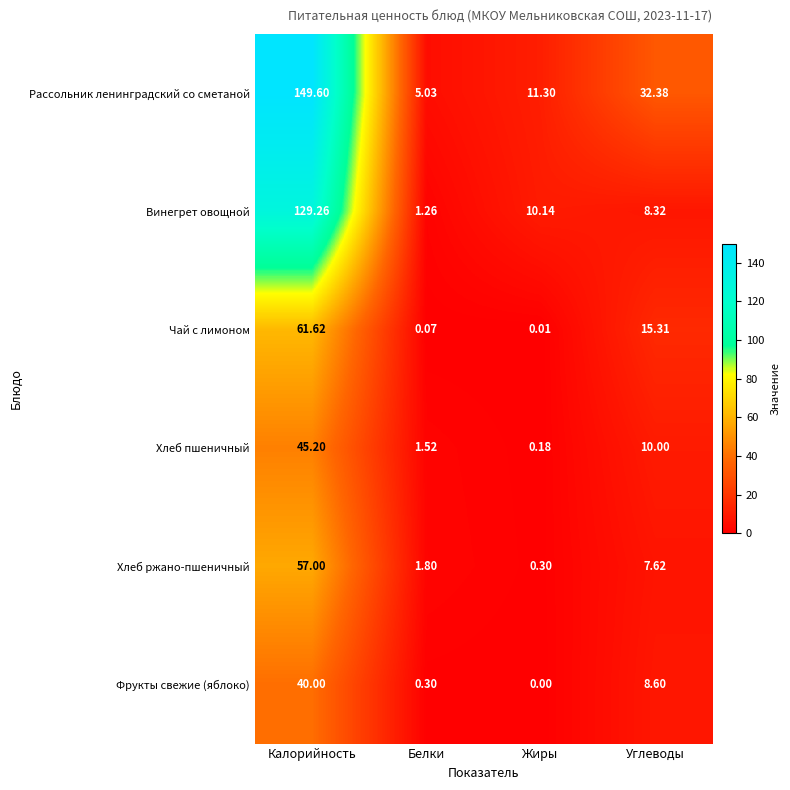

What is the greatest value displayed?

149.6